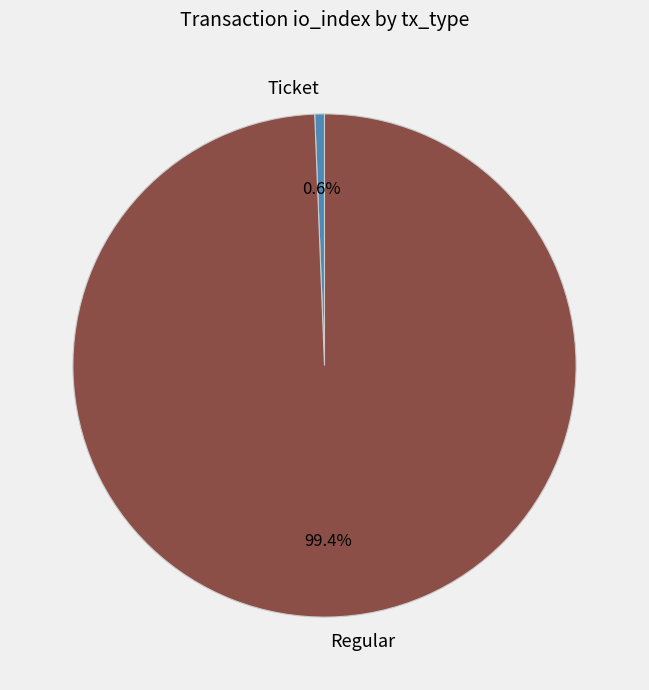

Do Regular and Ticket together represent more than half of the pie?

Yes